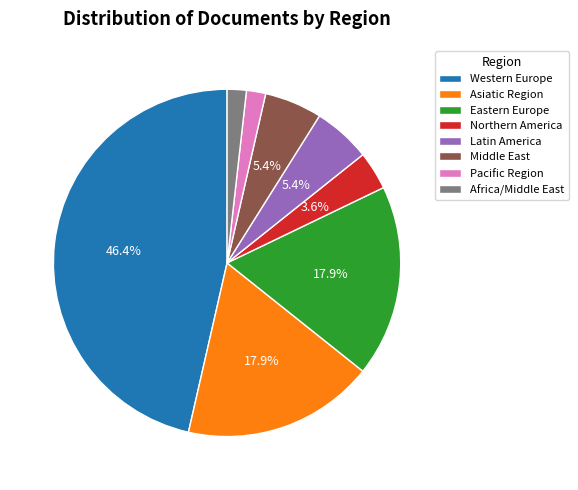

Is Africa/Middle East the majority of the pie?

No